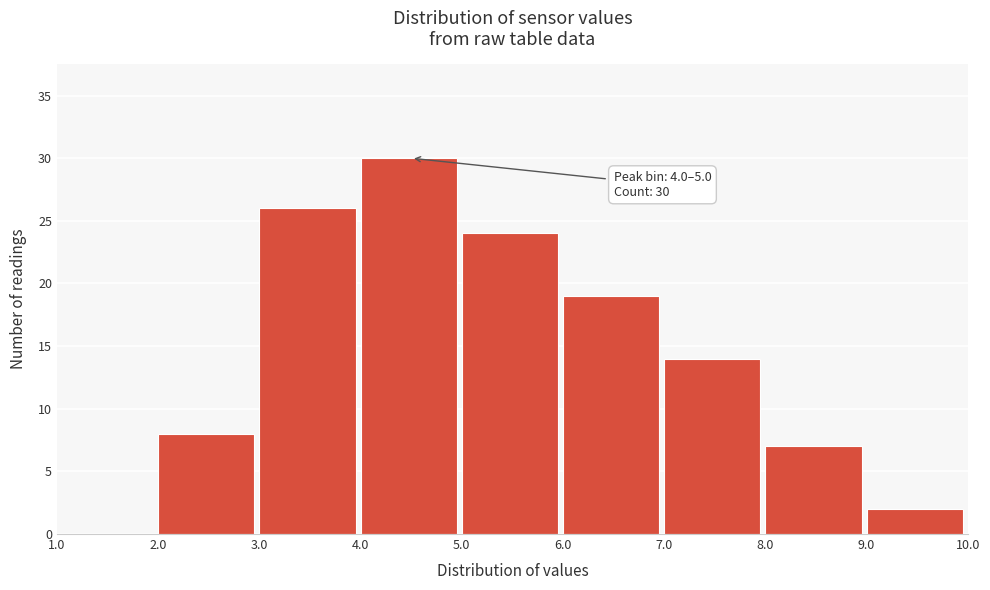

Which range on the x-axis has the tallest bar?

4.0 to 5.0